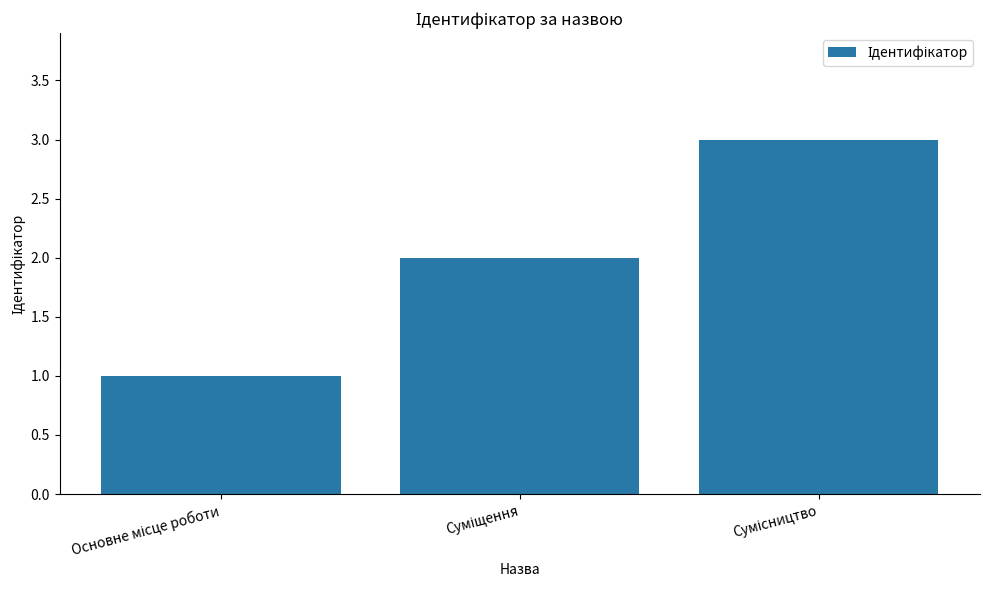

What is the sum of all values?

6